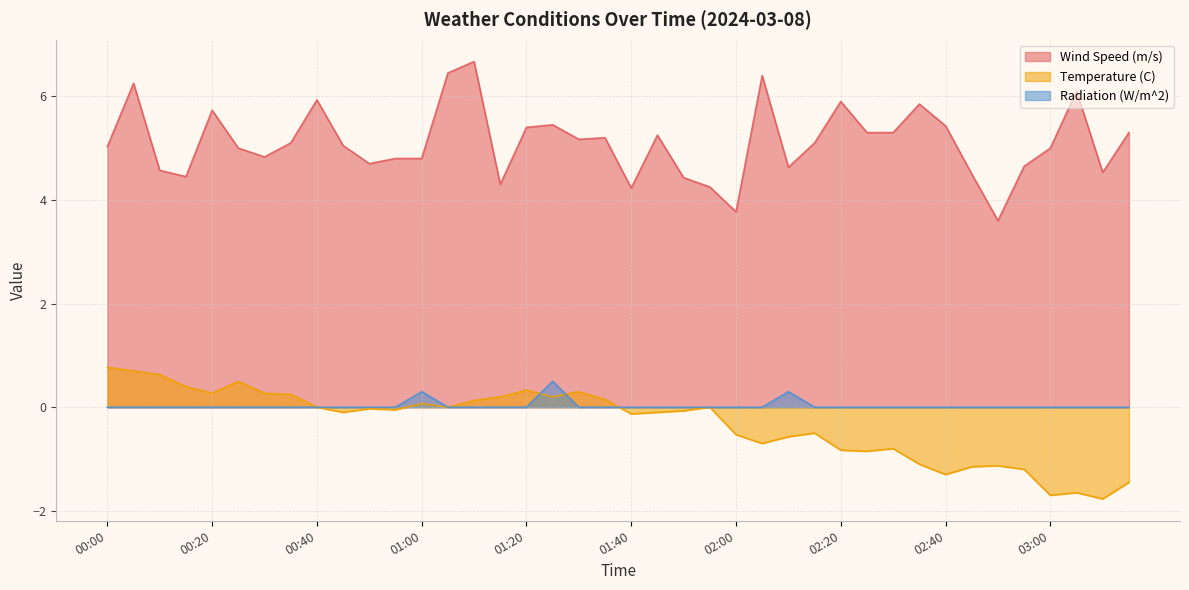

At 00:25, list the series in order from largest to smallest.

Wind Speed (m/s), Temperature (C), Radiation (W/m^2)